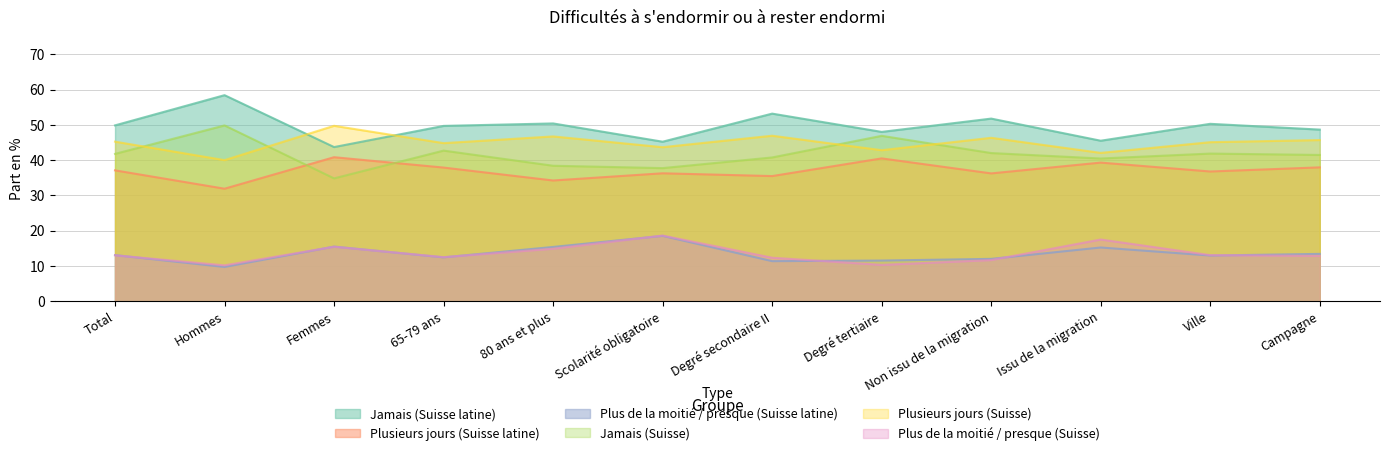

Where does the Jamais (Suisse) series first go above 41?

Total